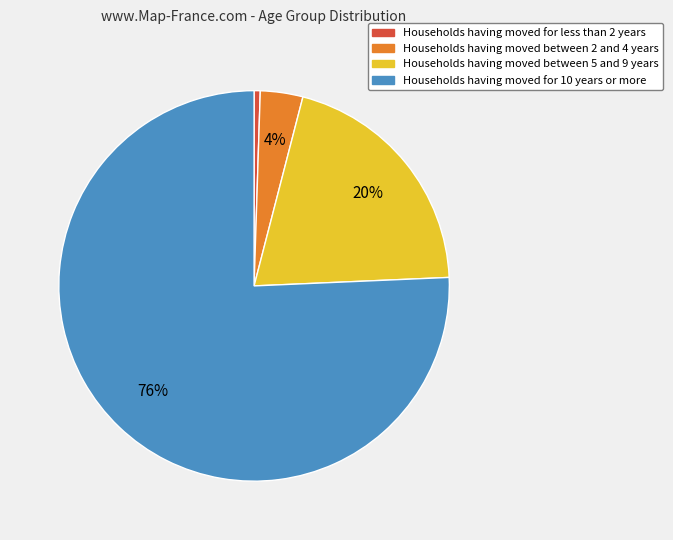

Is there a majority slice in this chart?

Yes